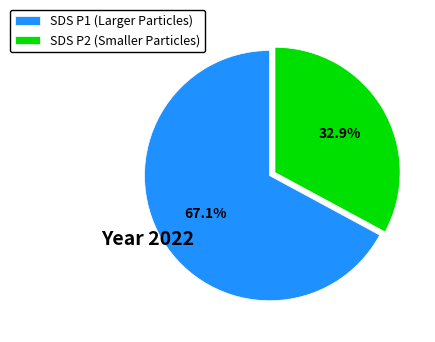

Combined, do SDS P1 (Larger Particles) and SDS P2 (Smaller Particles) account for over 50%?

Yes